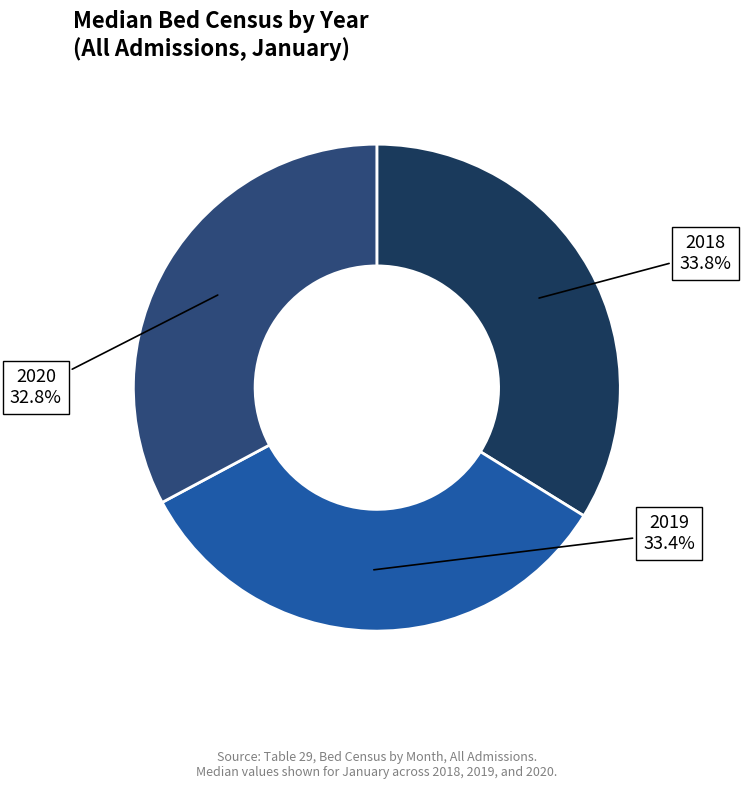

What percentage is the 2020 slice, to the nearest percent?

33%